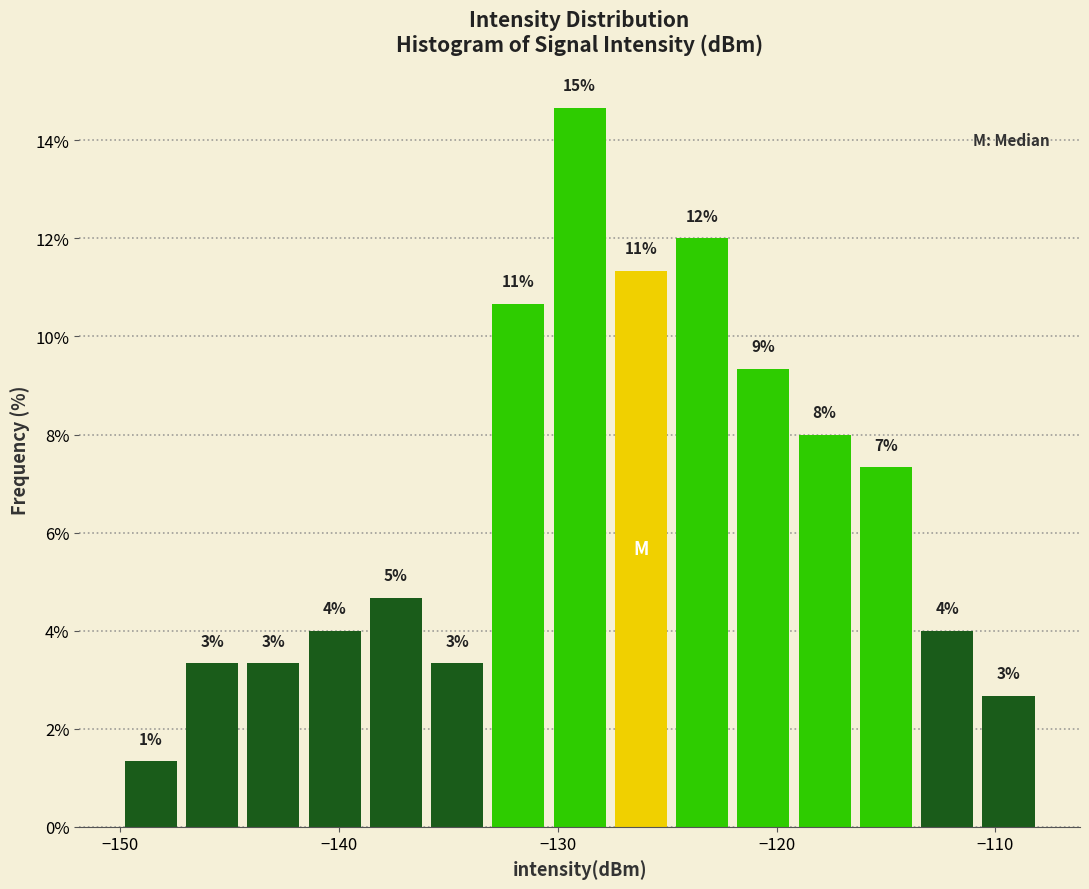

Around what value on the x-axis is the tallest bar? Give the approximate position of its centre, as read against the axis.

-129